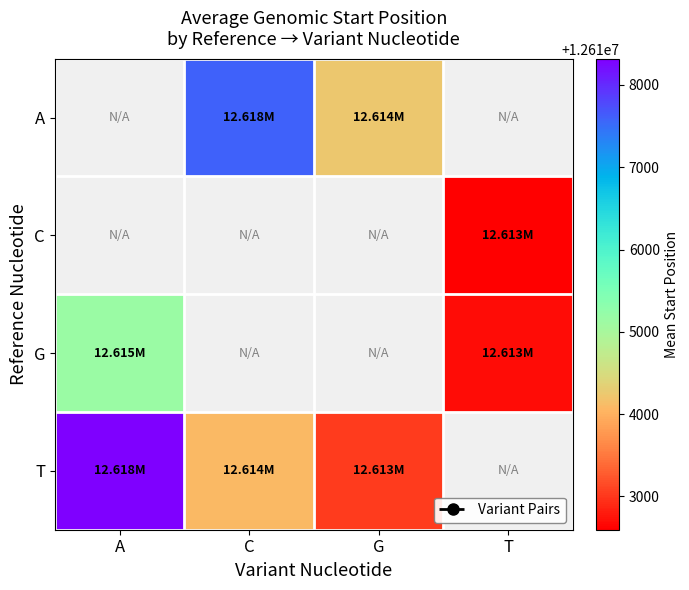

How many values in the T series exceed 12614086?

2